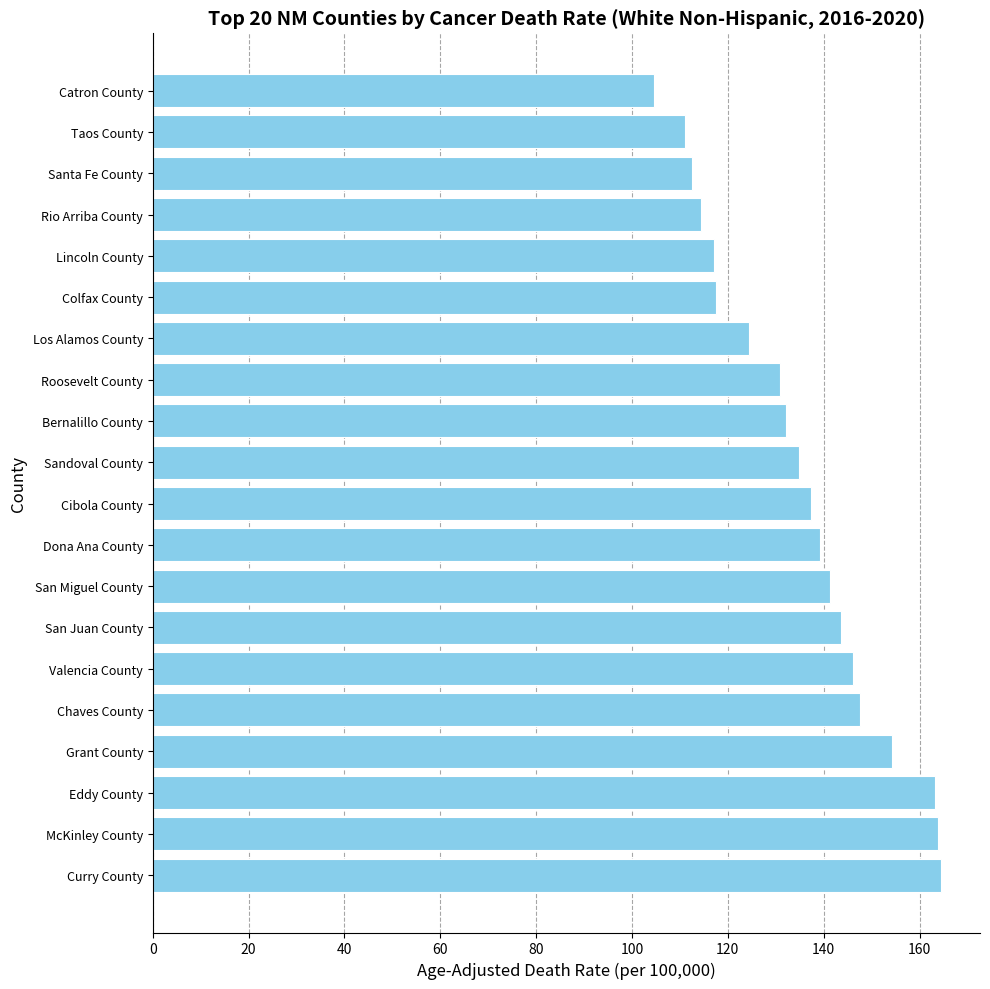

What is the approximate value at Santa Fe County?

112.6